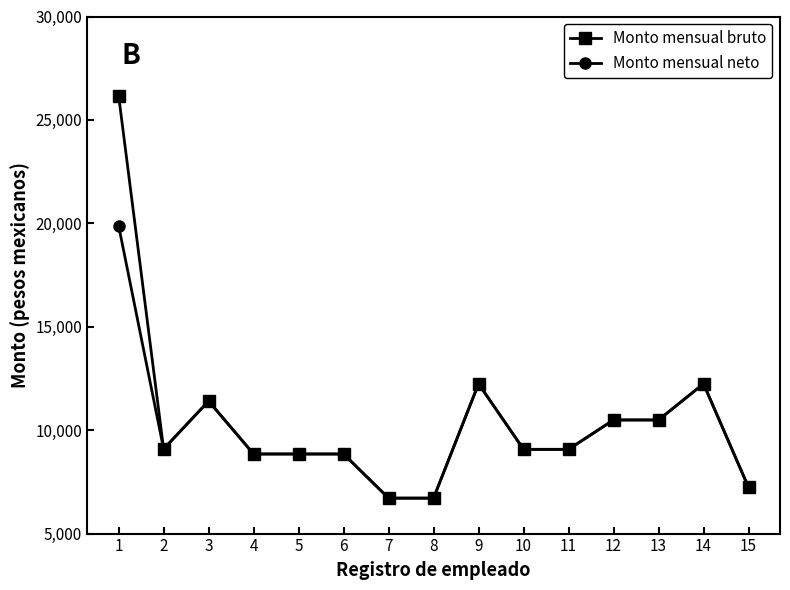

The Monto mensual bruto series shows 6839.9 at 14. True or false?

False